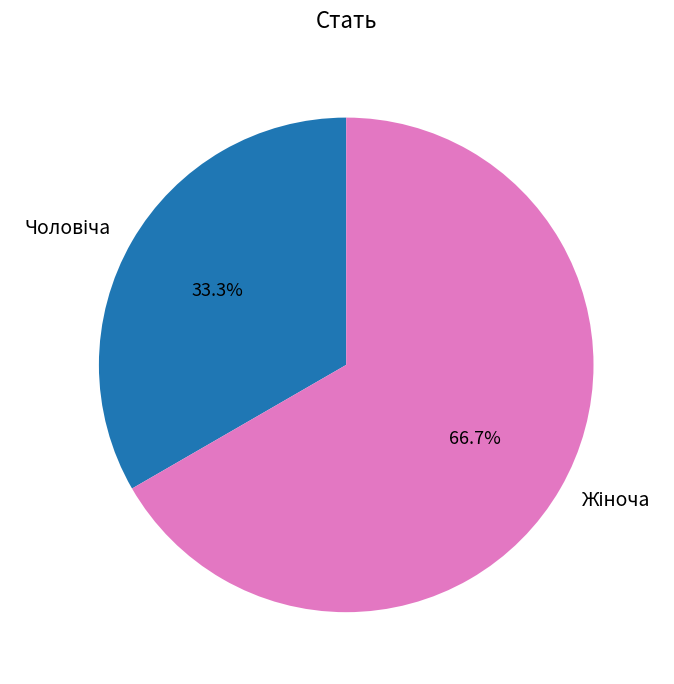

Does any single category account for the majority?

Yes